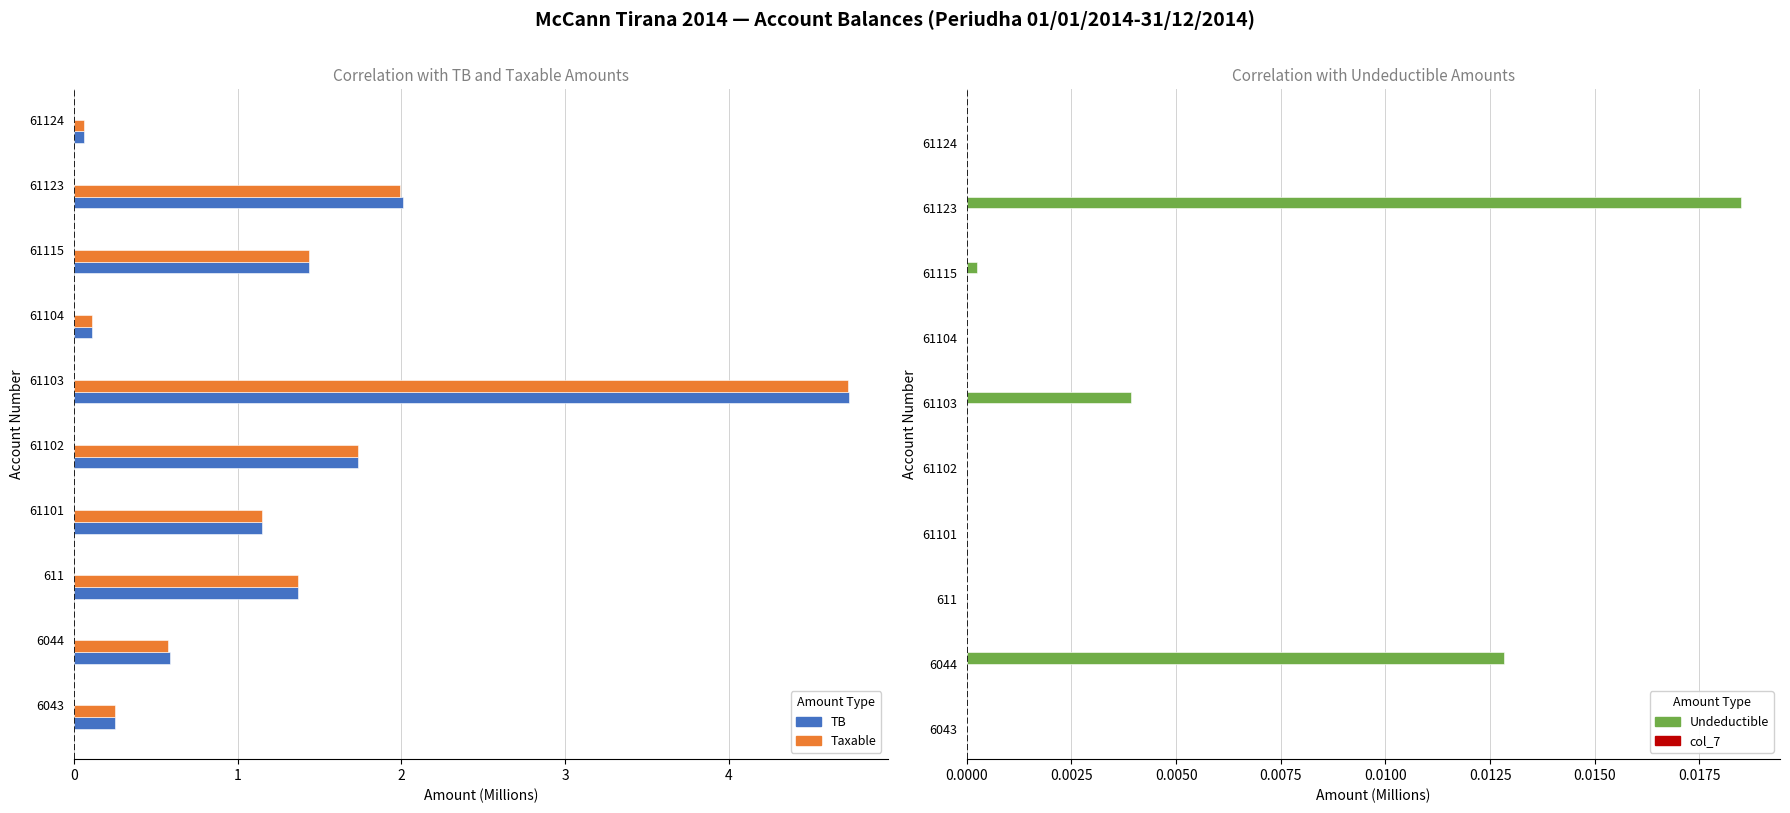

Reading left to right, what are all the values shown in this chart?

TB: 0.3	0.6	1.4	1.1	1.7	4.7	0.1	1.4	2.0	0.1
Taxable: 0.3	0.6	1.4	1.1	1.7	4.7	0.1	1.4	2.0	0.1
Undeductible: 0.0	0.0	0.0	0.0	0.0	0.0	0.0	0.0	0.0	0.0
col_7: 0.2	0.2	0.2	0.2	0.2	0.2	0.2	0.2	0.2	0.2